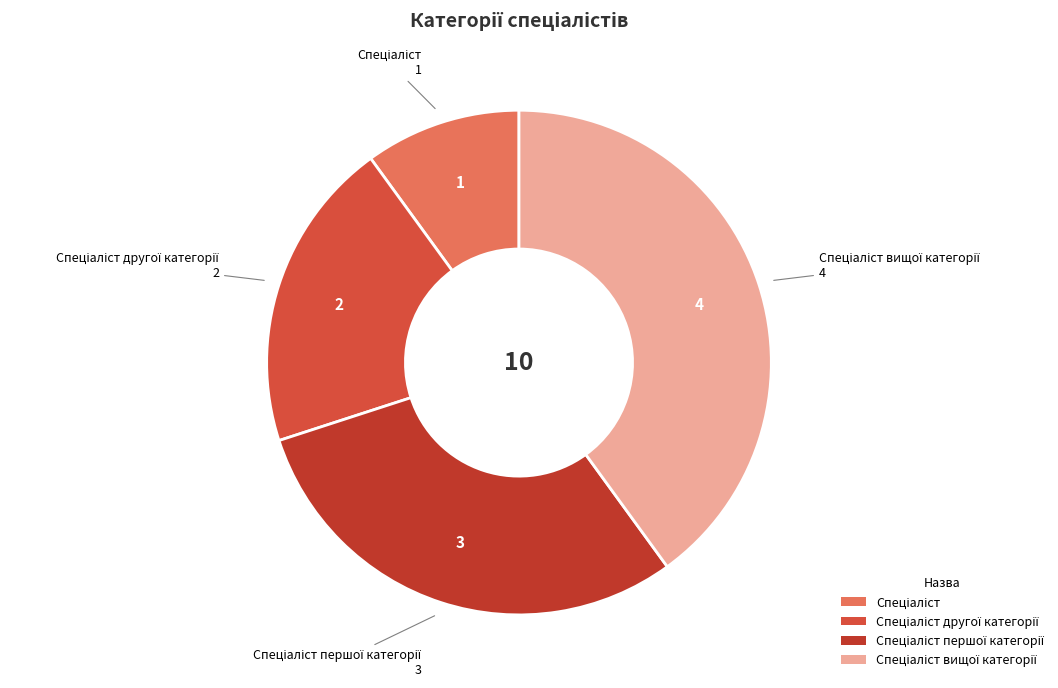

Is there a majority slice in this chart?

No